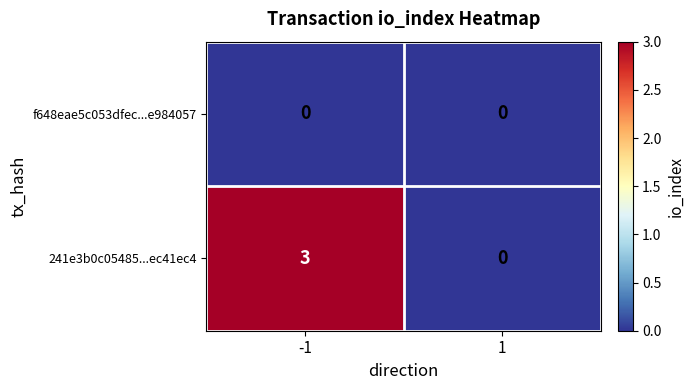

Reading right to left, list all the values displayed in this chart.

f648eae5c053dfec...e984057: 1=0	-1=0
241e3b0c05485...ec41ec4: 1=0	-1=3